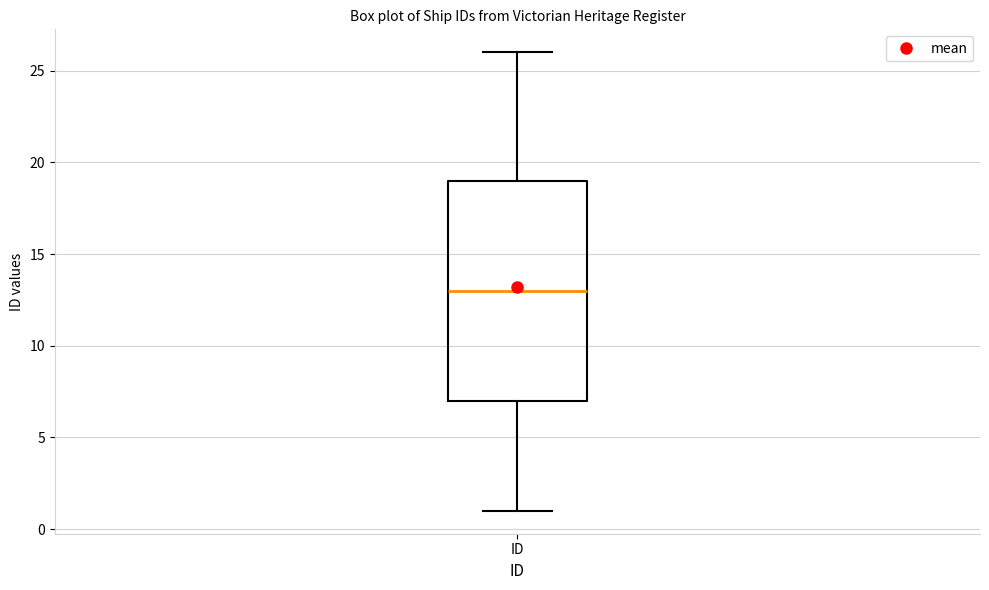

Read this box plot against the y-axis: the position of the median line, the range covered by the box, and the ends of both whiskers. The values are not printed on the chart, so give them approximately, as read against the axis.

median 13, box 7 to 19, whiskers 1 to 26